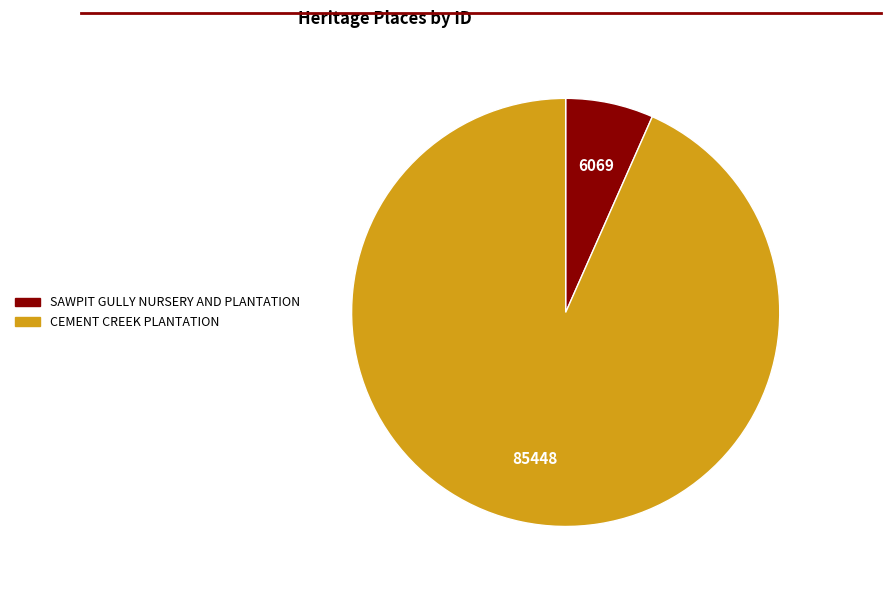

Which has a higher value, SAWPIT GULLY NURSERY AND PLANTATION or CEMENT CREEK PLANTATION?

CEMENT CREEK PLANTATION